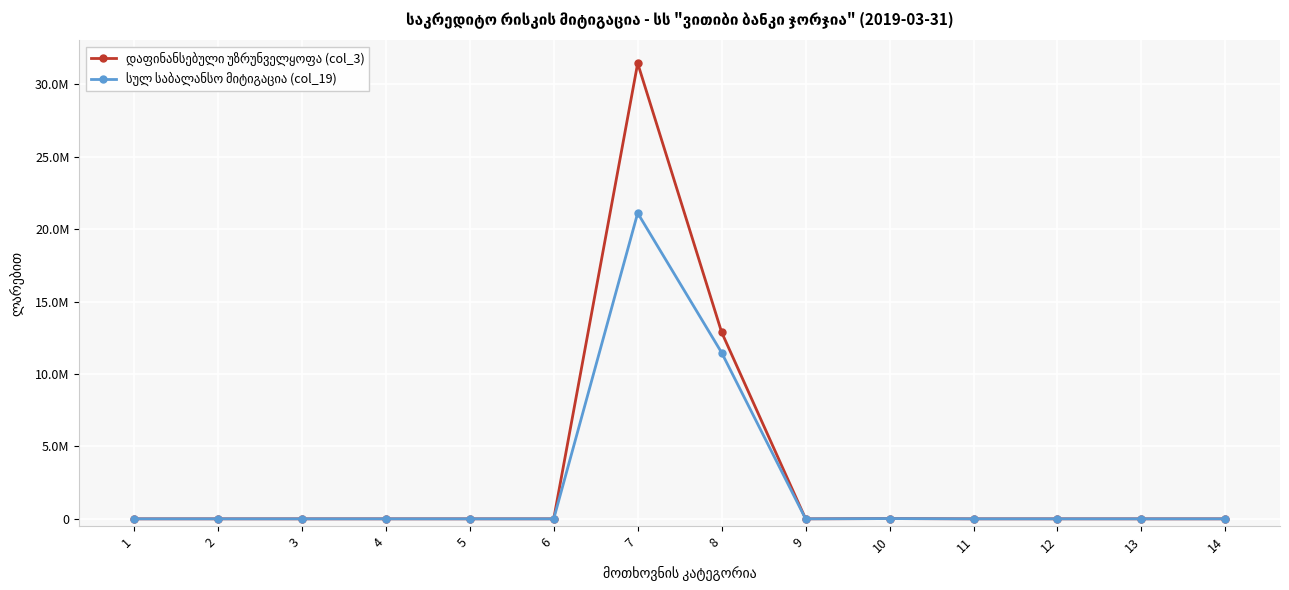

The value of დაფინანსებული უზრუნველყოფა (col_3) at 5 is 0.0. True or false?

True